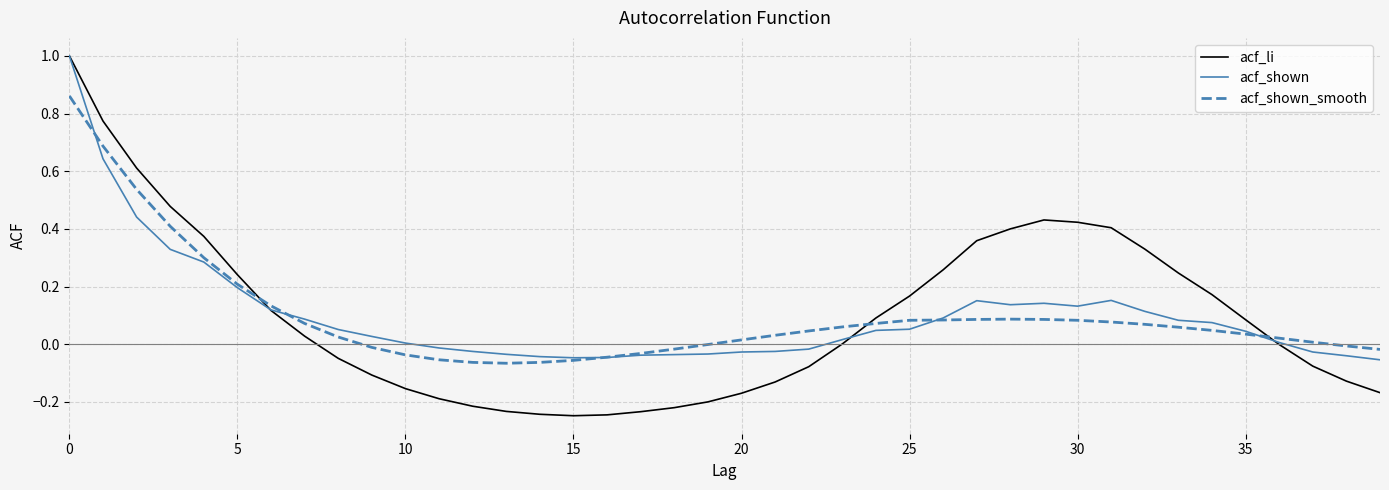

Which series has the widest spread of values?

acf_li